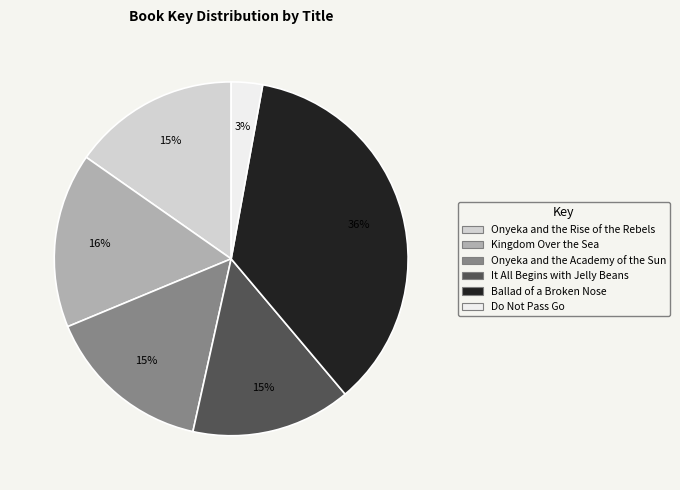

Is the sum of Onyeka and the Rise of the Rebels and It All Begins with Jelly Beans greater than half?

No